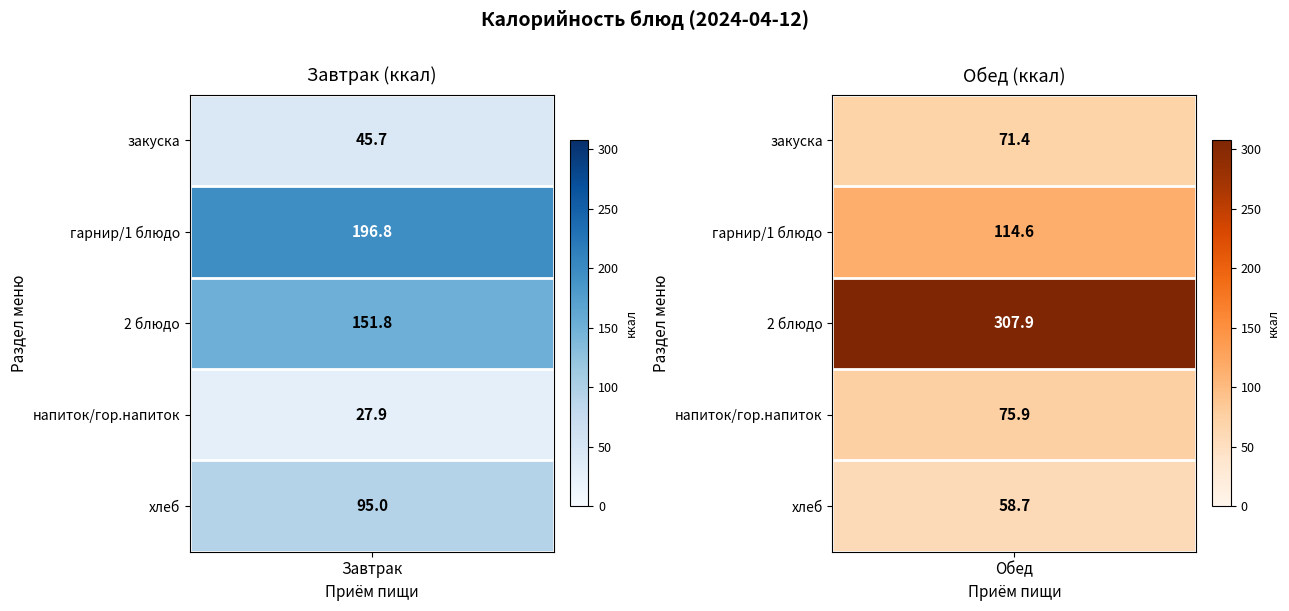

Reading left to right, extract all data points from this chart.

Завтрак: 0=45.7	1=196.8	2=151.8	3=27.9	4=95.0
Обед: 0=71.4	1=114.6	2=307.9	3=75.9	4=58.7